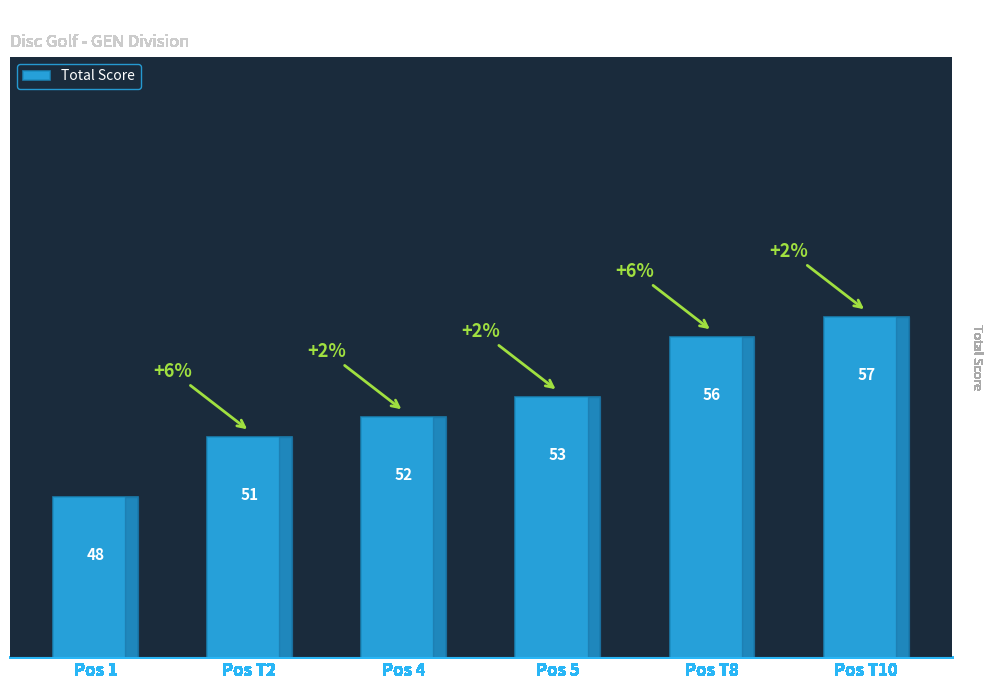

Reading right to left, what are all the values shown in this chart?

Pos T10=57	Pos T8=56	Pos 5=53	Pos 4=52	Pos T2=51	Pos 1=48